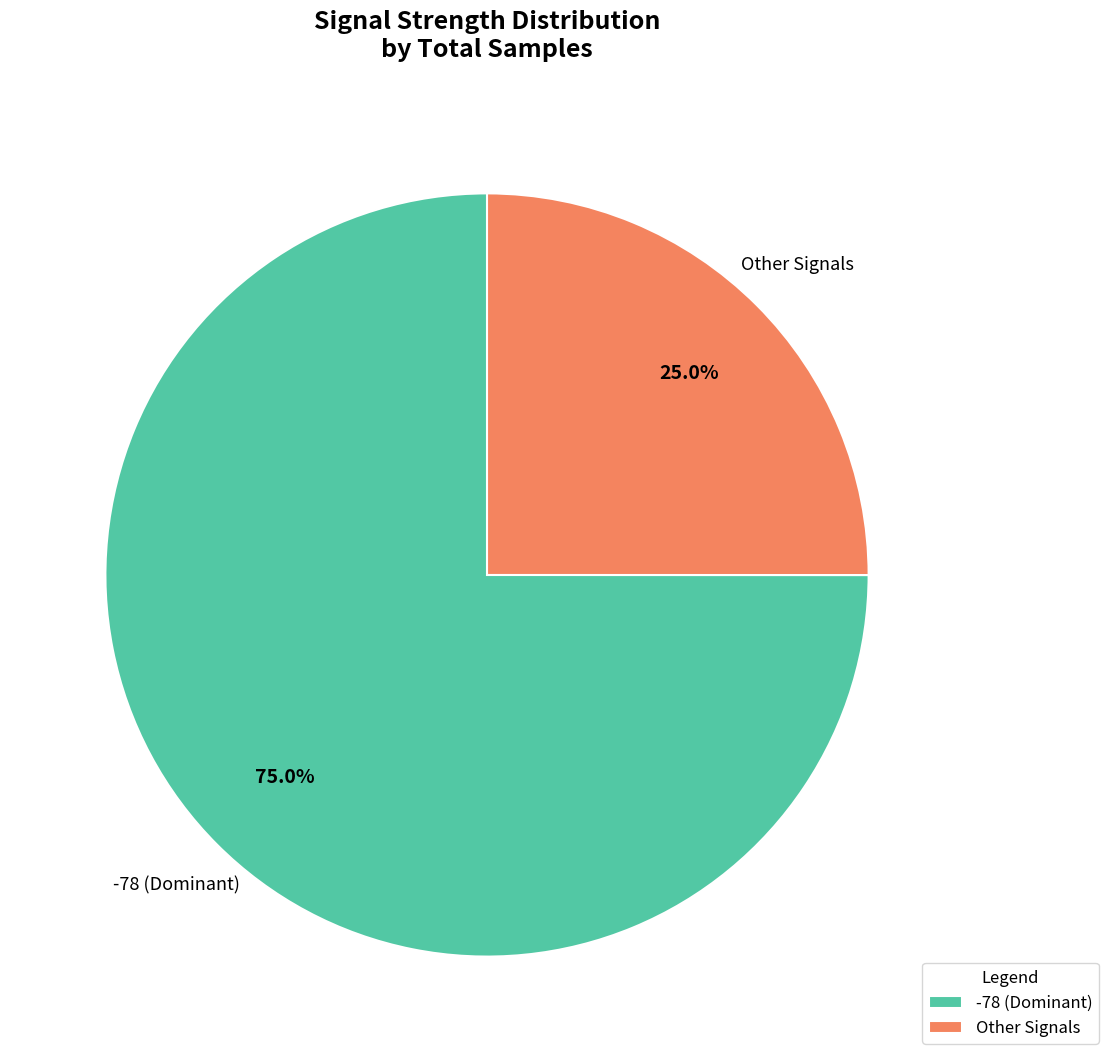

Between Other Signals and -78 (Dominant), which is larger?

-78 (Dominant)